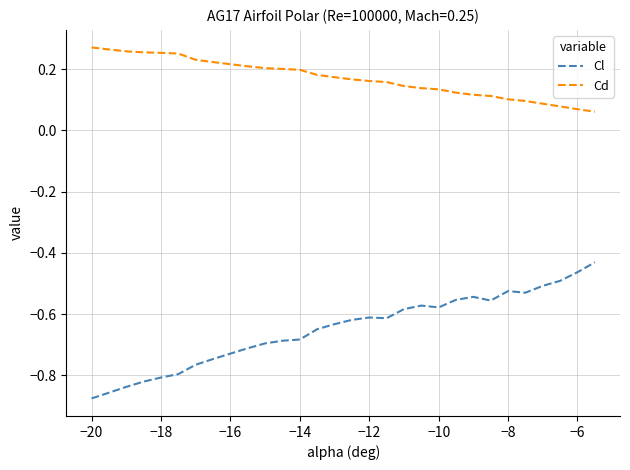

True or false: Cl and Cd intersect in this chart.

False